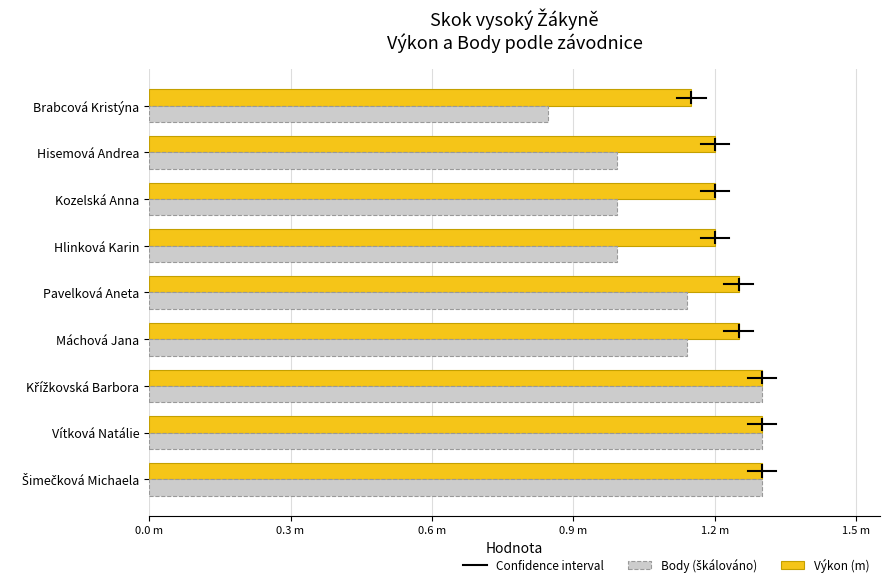

What are all the series names shown in the legend?

Výkon (m), Body (škálováno)